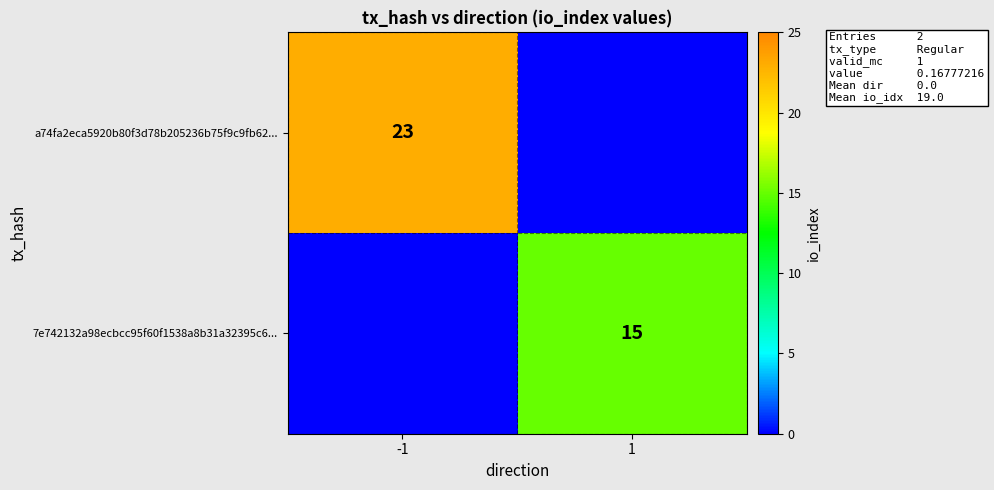

What is the greatest value displayed?

23